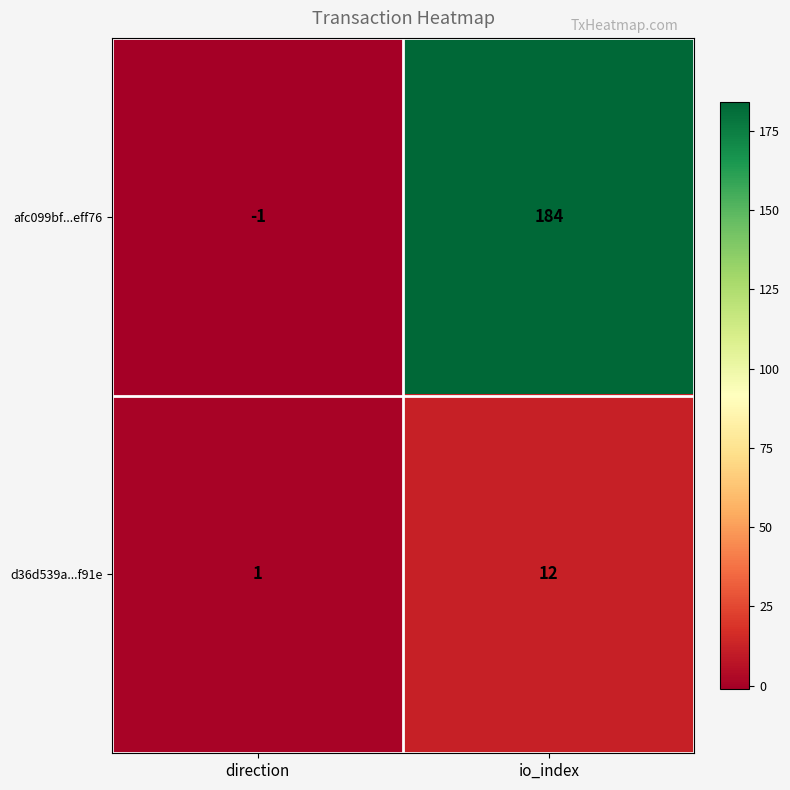

Which label corresponds to the largest value in the chart?

io_index